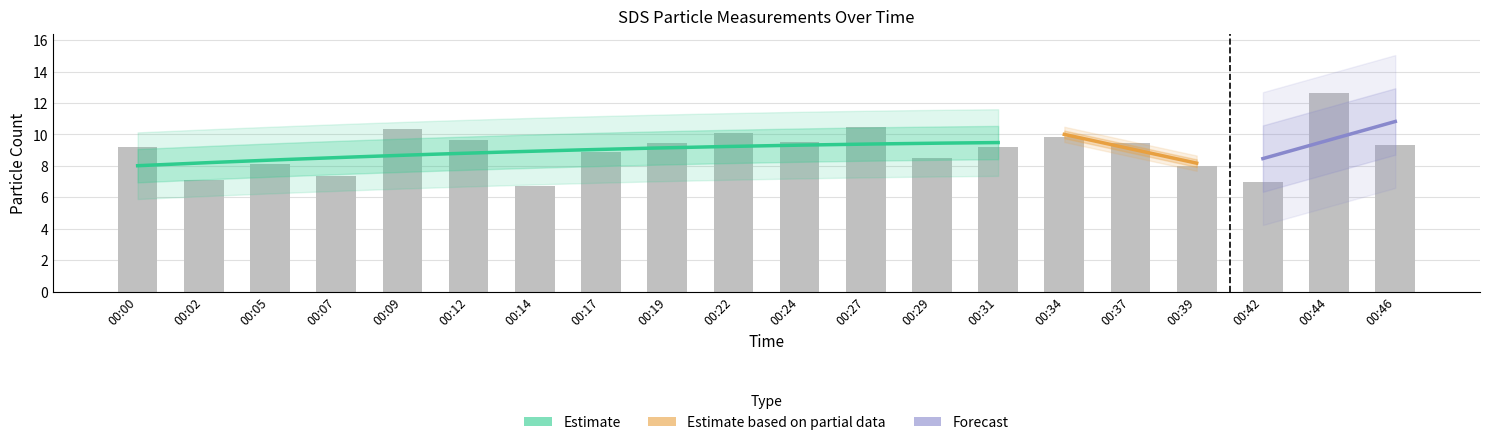

Which has a higher value, 00:31 or 00:34?

00:34